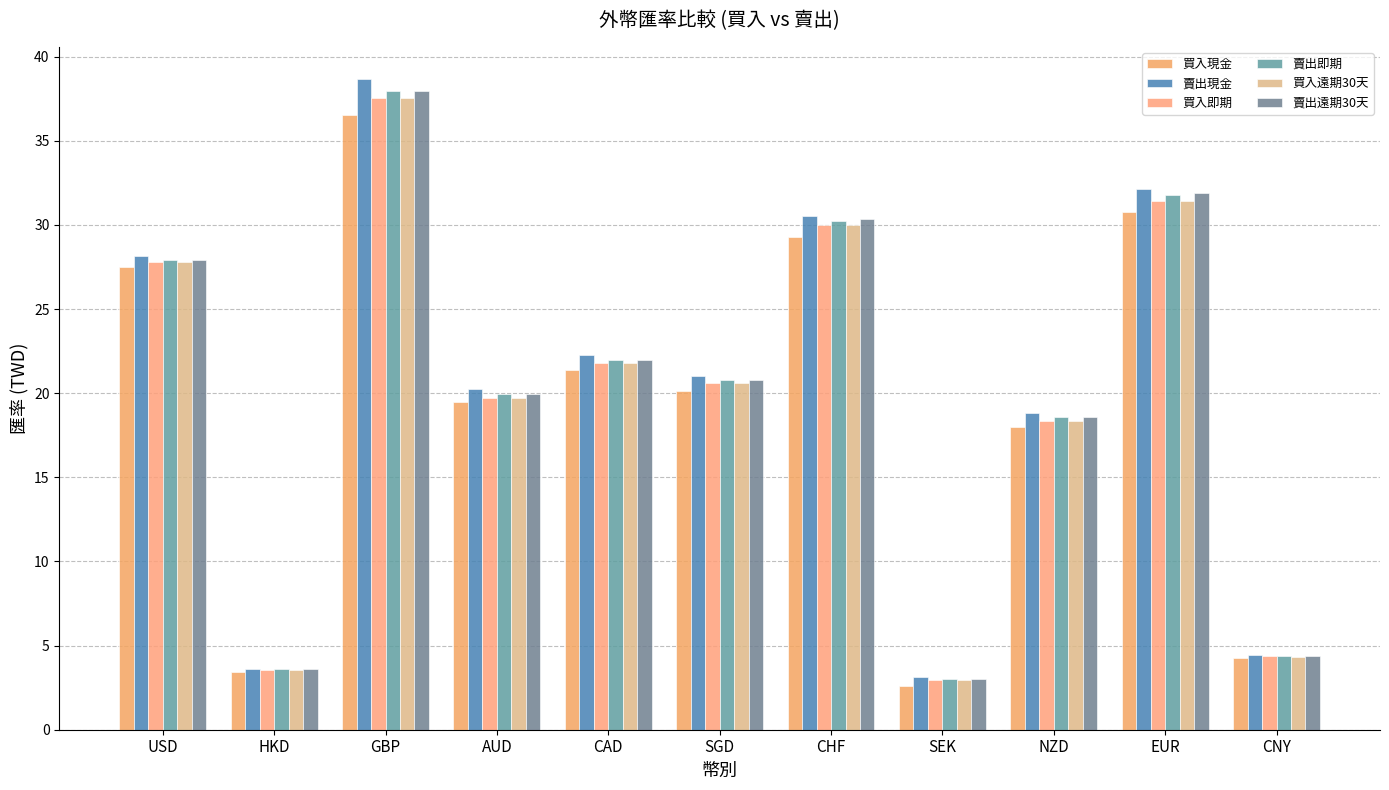

What are all the series names shown in the legend?

買入現金, 賣出現金, 買入即期, 賣出即期, 買入遠期30天, 賣出遠期30天